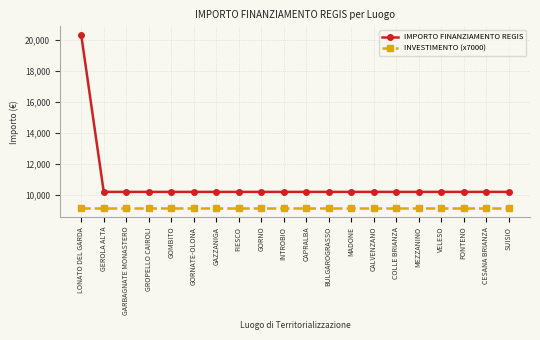

What is the minimum value shown in the chart?

9100